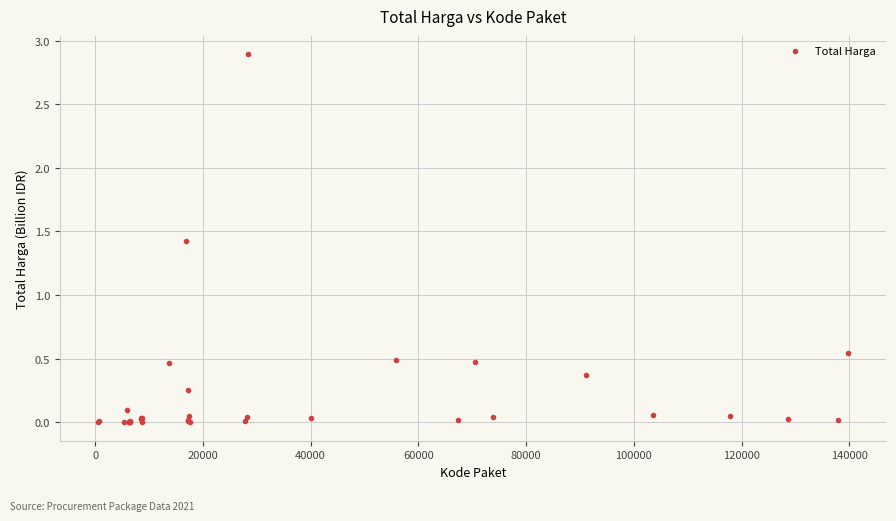

What Y value in the scatter plot is closest to 1?

1.4